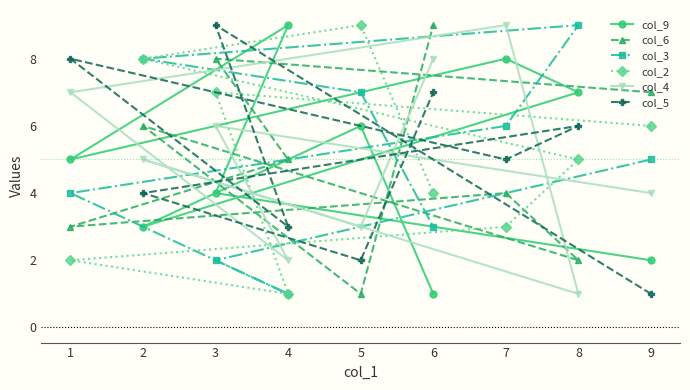

Between 7 and 9, which series saw the biggest shift?

col_9